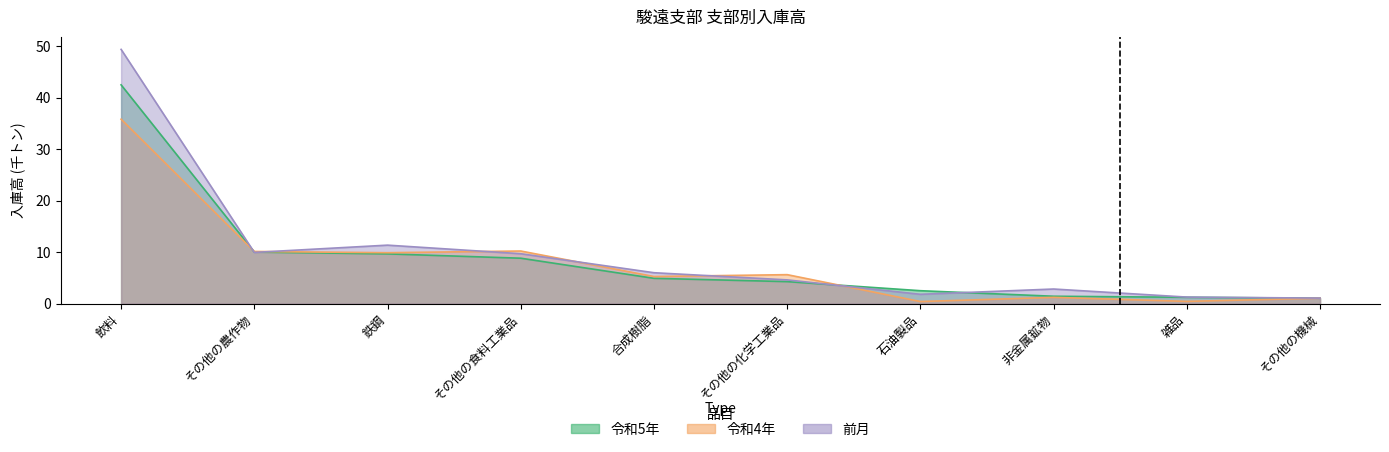

How many intersections are there between 令和5年 and 令和4年?

3